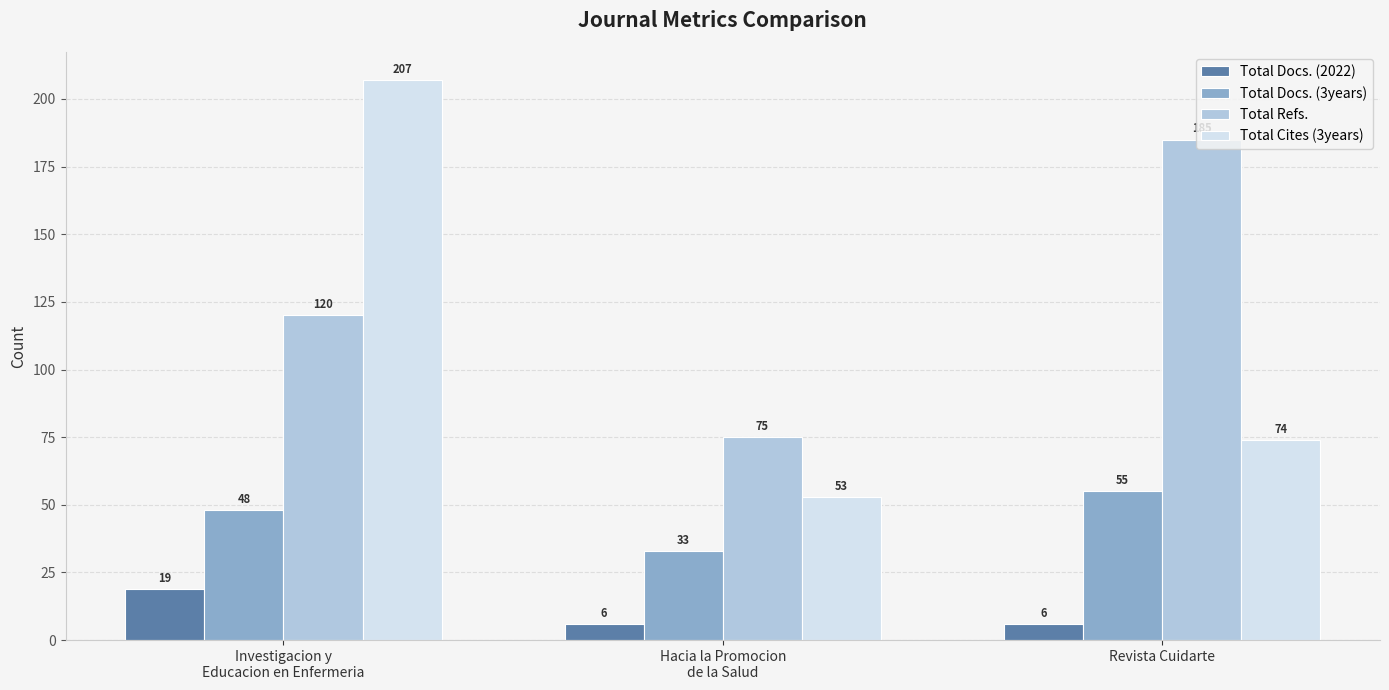

Reading left to right, transcribe all the data shown in this chart.

Total Docs. (2022): Investigacion y
Educacion en Enfermeria=19	Hacia la Promocion
de la Salud=6	Revista Cuidarte=6
Total Docs. (3years): Investigacion y
Educacion en Enfermeria=48	Hacia la Promocion
de la Salud=33	Revista Cuidarte=55
Total Refs.: Investigacion y
Educacion en Enfermeria=120	Hacia la Promocion
de la Salud=75	Revista Cuidarte=185
Total Cites (3years): Investigacion y
Educacion en Enfermeria=207	Hacia la Promocion
de la Salud=53	Revista Cuidarte=74